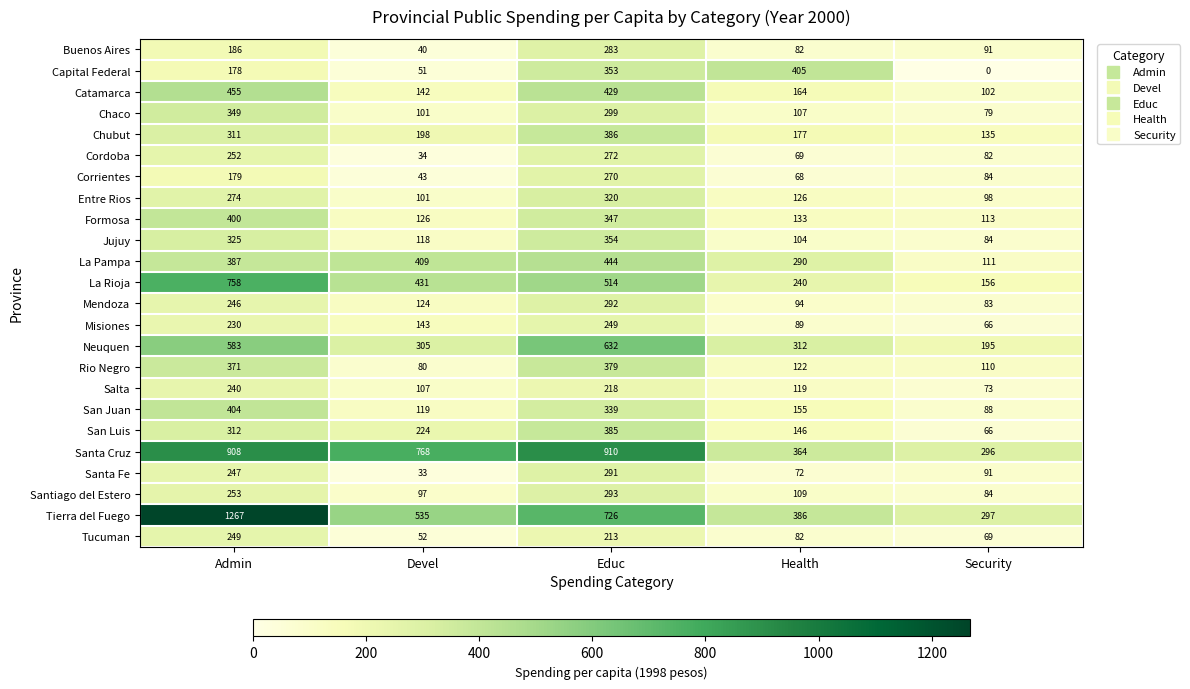

What is the difference between the highest and lowest values at Devel?

735